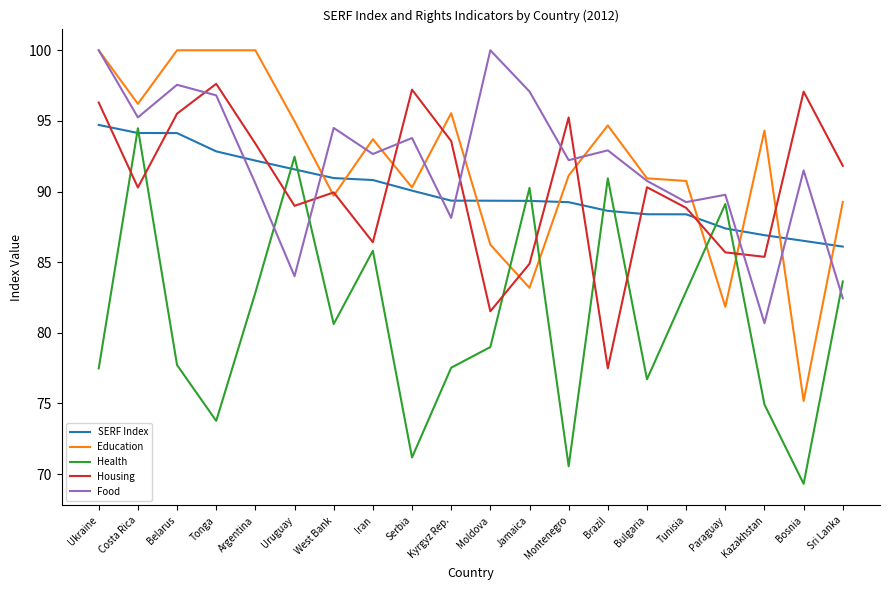

What is the difference between the highest and lowest values at Costa Rica?

5.9